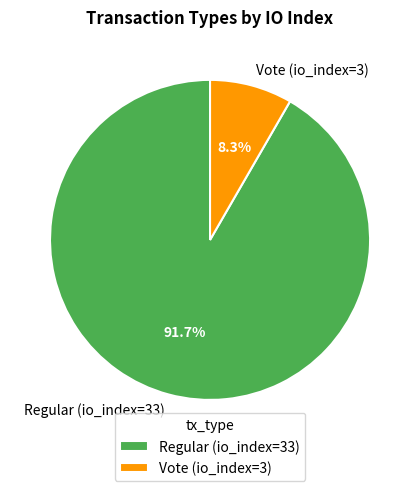

To the nearest percent, what is the difference between the largest and smallest slice percentages?

83%